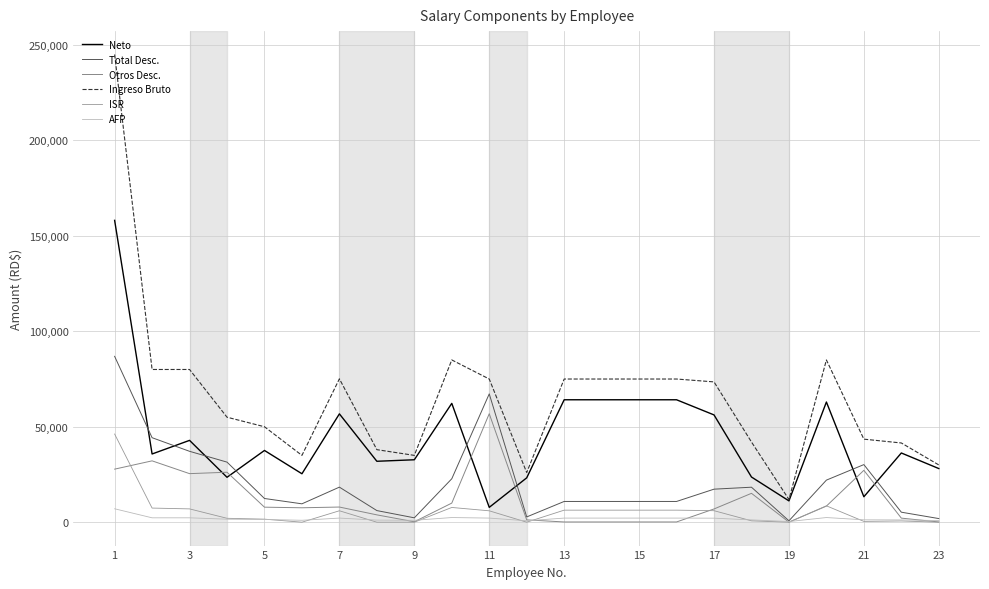

True or false: ISR and Neto cross at least once.

False